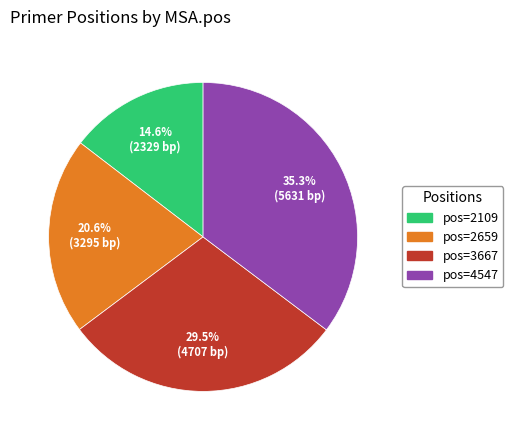

How many segments does this pie chart have?

4